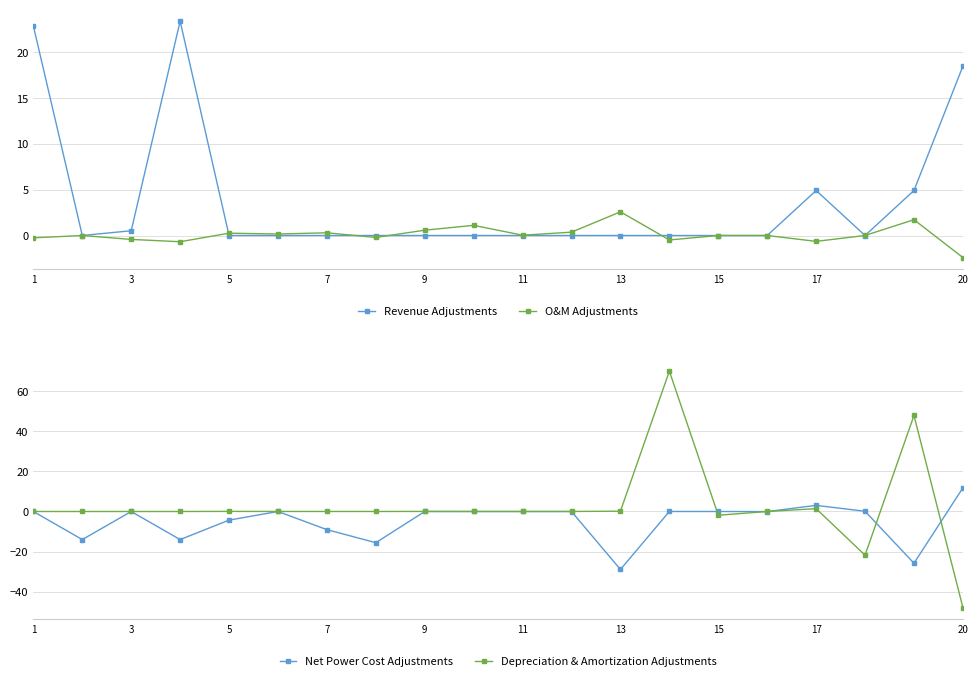

How many values in O&M Adjustments are above zero?

10